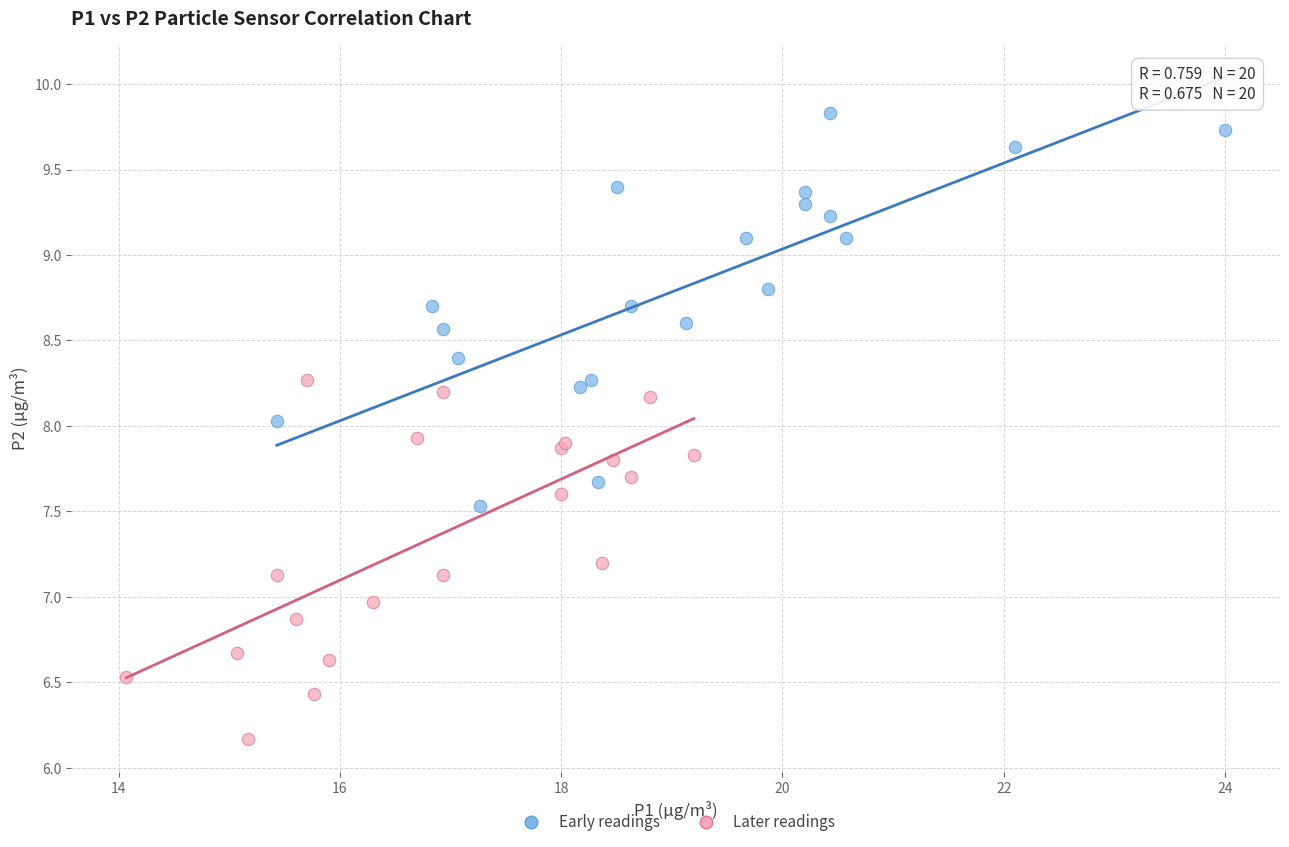

Which series has the widest spread of Y values?

Early readings